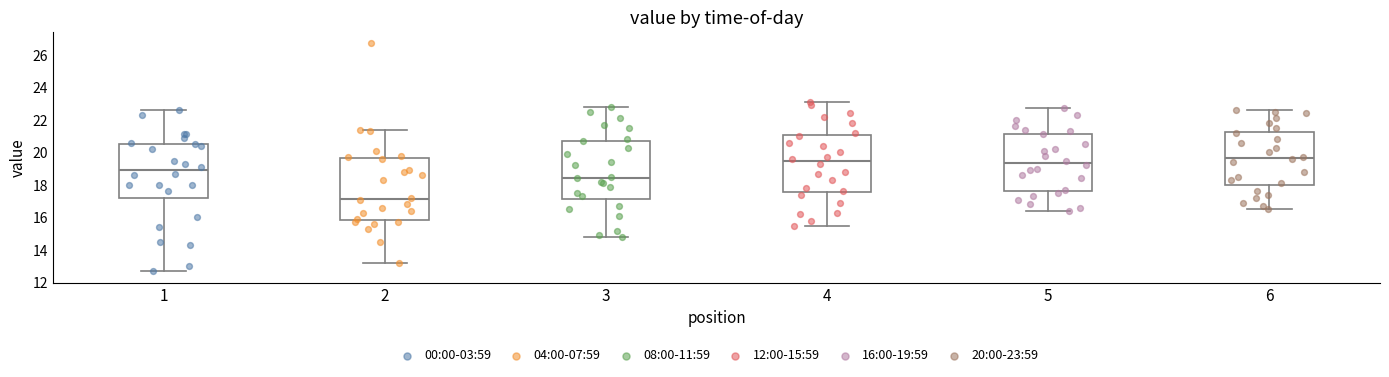

Which box's median line is the lowest?

2